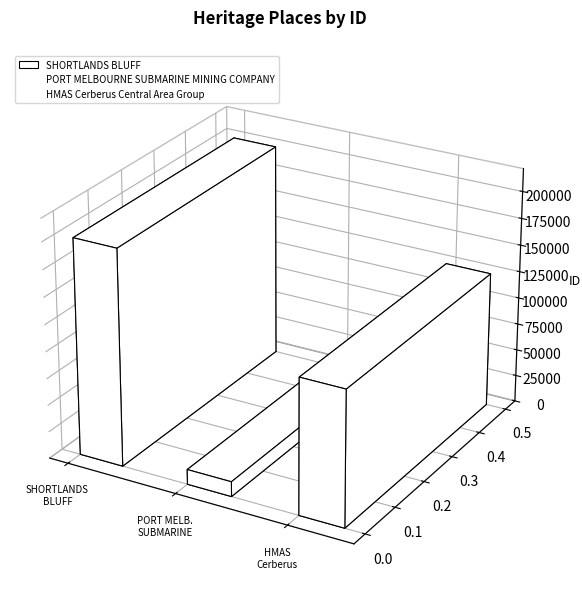

Between SHORTLANDS BLUFF and HMAS Cerberus Central Area Group, which is larger?

SHORTLANDS BLUFF